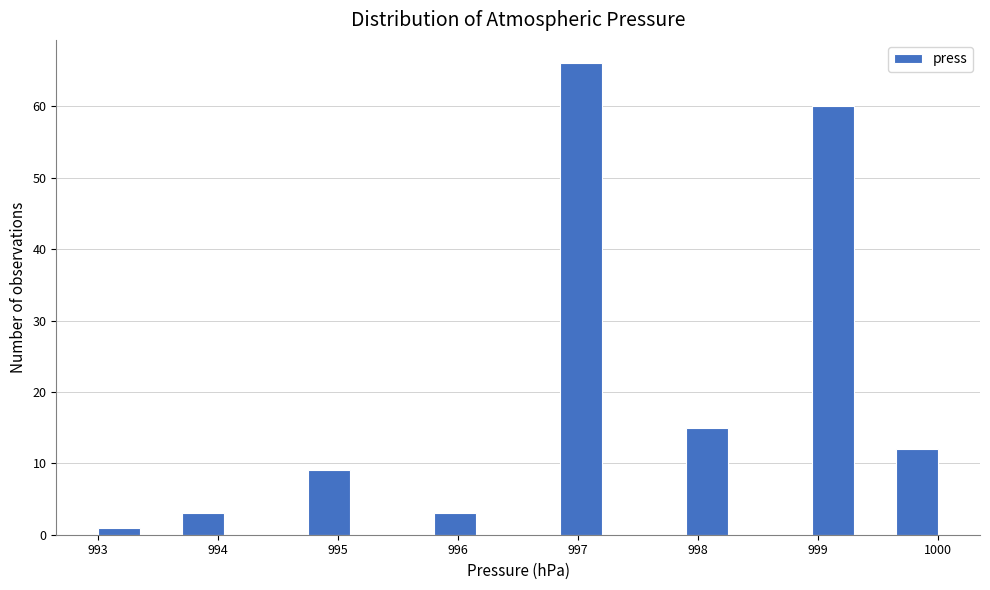

Around what value on the x-axis is the tallest bar? Give the approximate position of its centre, as read against the axis.

997.0